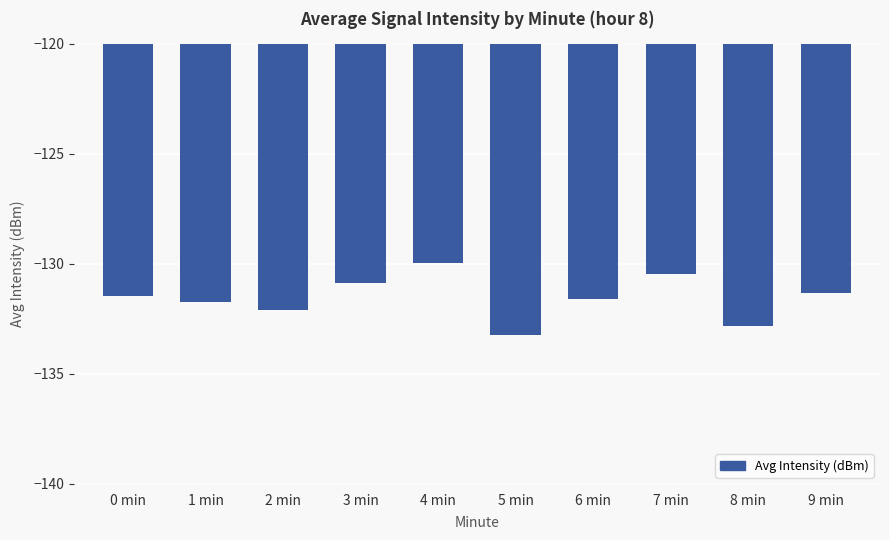

At which label does the data first exceed -131?

3 min